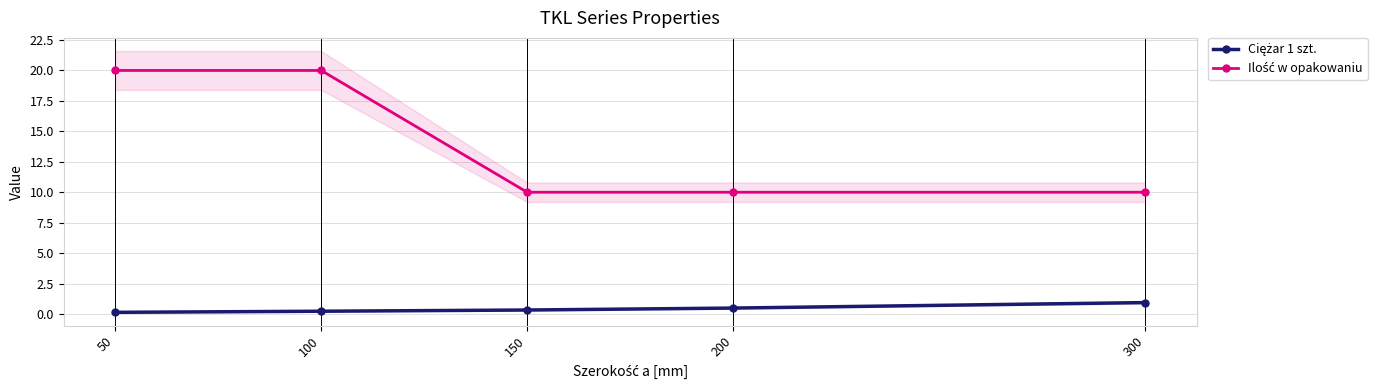

List the labels in order of Ciężar 1 szt. value, smallest first.

50, 100, 150, 200, 300